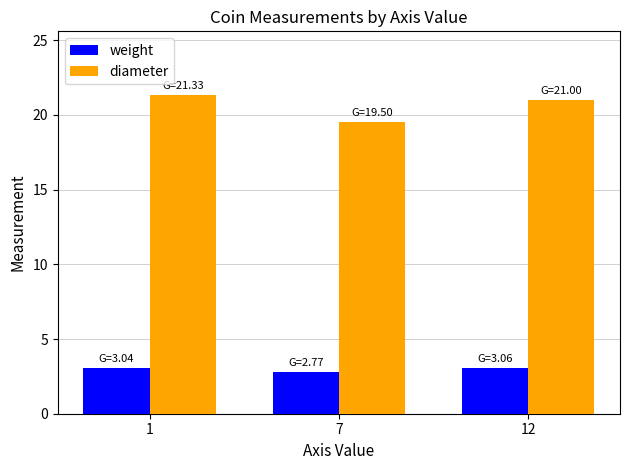

Where is weight nearest to the value 2?

7